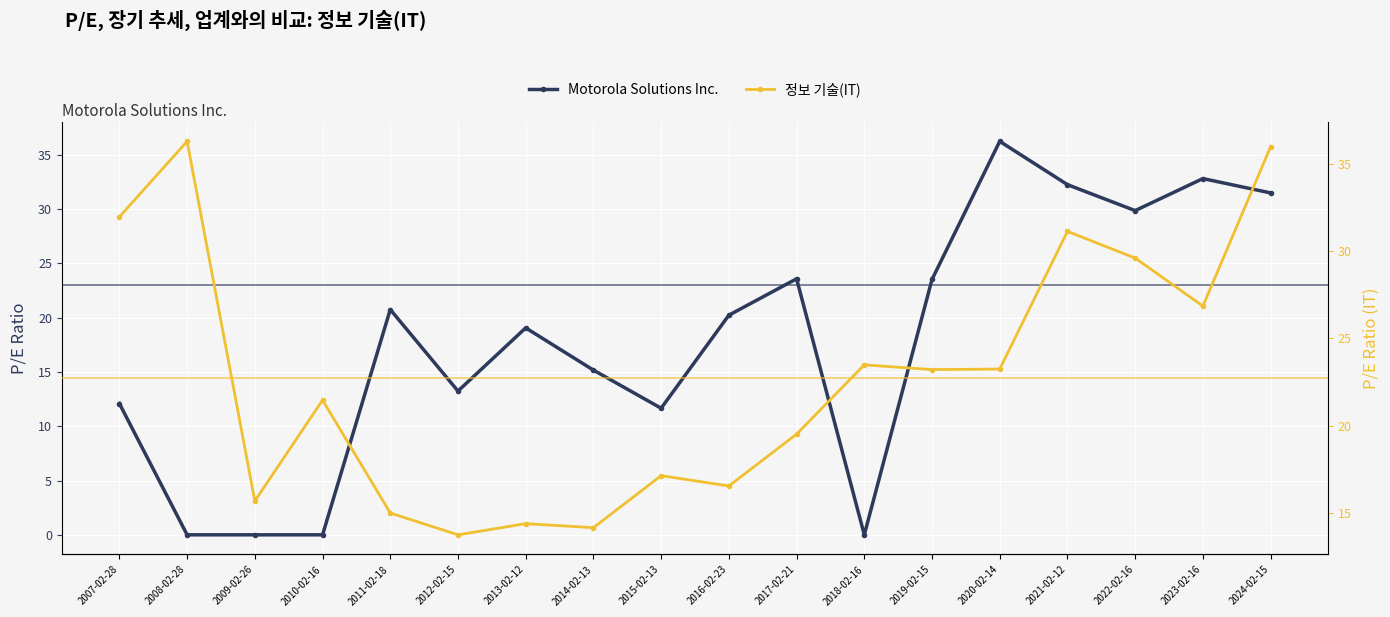

Reading left to right, extract all data points from this chart.

Motorola Solutions Inc.: 2007-02-28=12.1	2008-02-28=0.0	2009-02-26=0.0	2010-02-16=0.0	2011-02-18=20.8	2012-02-15=13.2	2013-02-12=19.1	2014-02-13=15.2	2015-02-13=11.7	2016-02-23=20.2	2017-02-21=23.6	2018-02-16=0.0	2019-02-15=23.5	2020-02-14=36.2	2021-02-12=32.2	2022-02-16=29.9	2023-02-16=32.8	2024-02-15=31.5
정보 기술(IT): 2007-02-28=32.0	2008-02-28=36.3	2009-02-26=15.7	2010-02-16=21.5	2011-02-18=15.0	2012-02-15=13.7	2013-02-12=14.4	2014-02-13=14.2	2015-02-13=17.1	2016-02-23=16.5	2017-02-21=19.5	2018-02-16=23.5	2019-02-15=23.2	2020-02-14=23.2	2021-02-12=31.1	2022-02-16=29.6	2023-02-16=26.9	2024-02-15=36.0